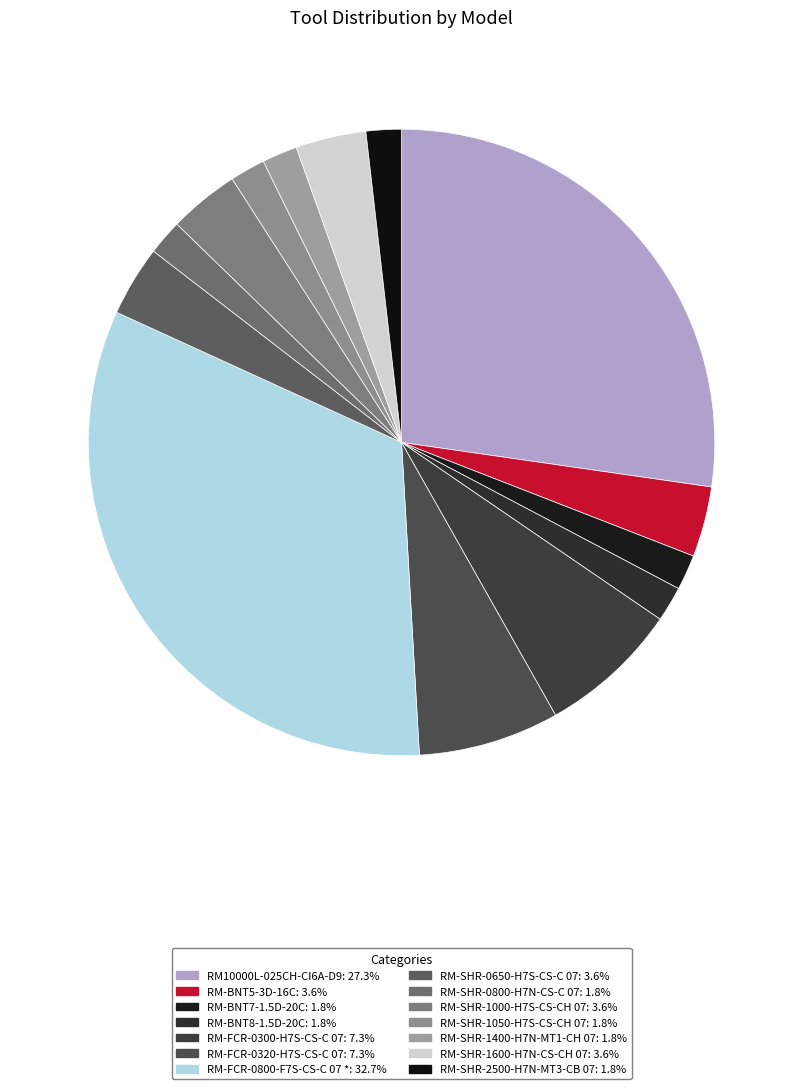

Is it true that RM-SHR-2500-H7N-MT3-CB 07 is 2% of the pie?

True